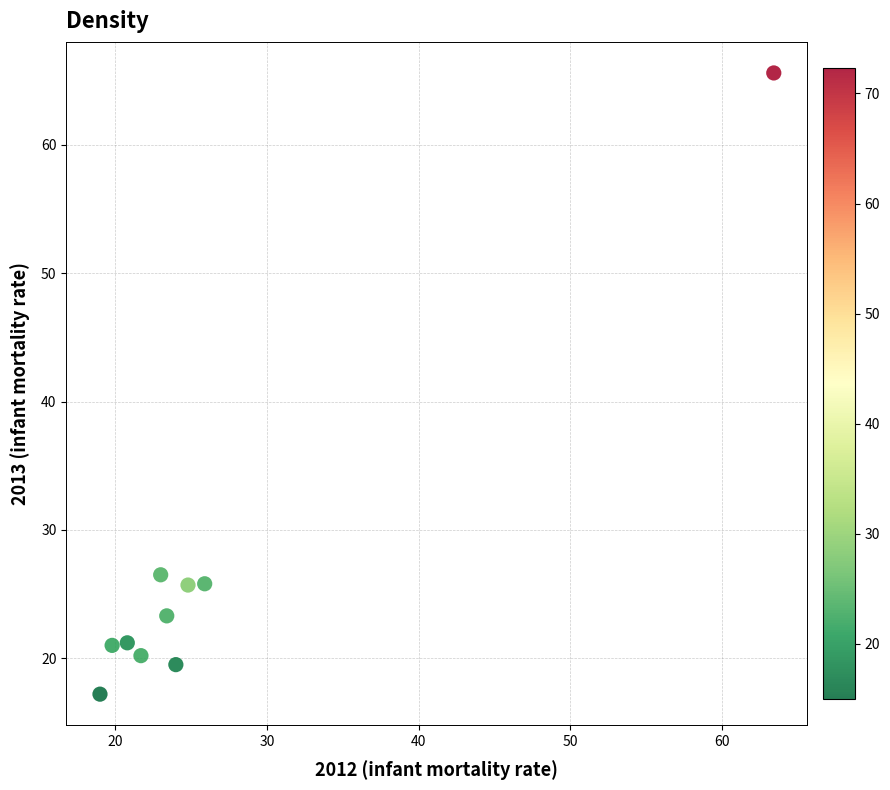

What is the range of X values (max minus min)?

44.4